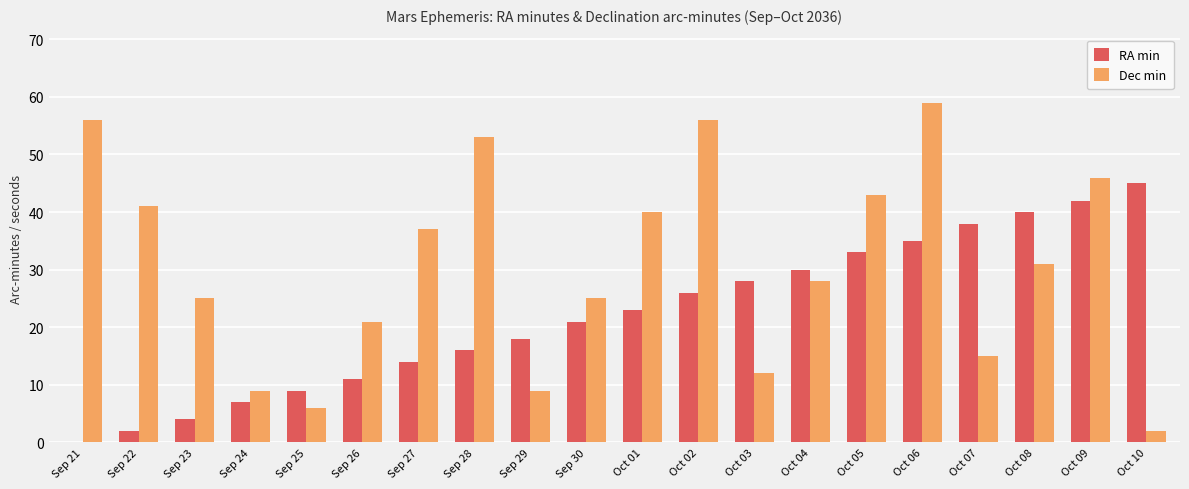

At which category does the chart reach its peak across all series?

Oct 06